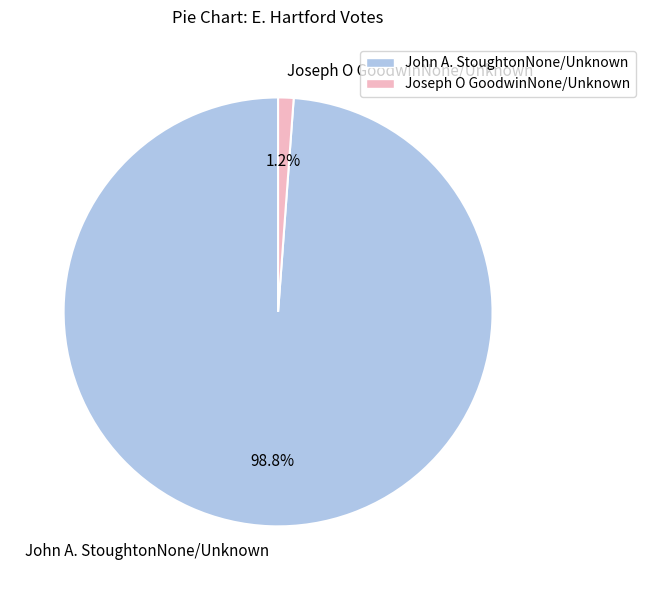

The John A. StoughtonNone/Unknown slice represents 99% of the pie. True or false?

True